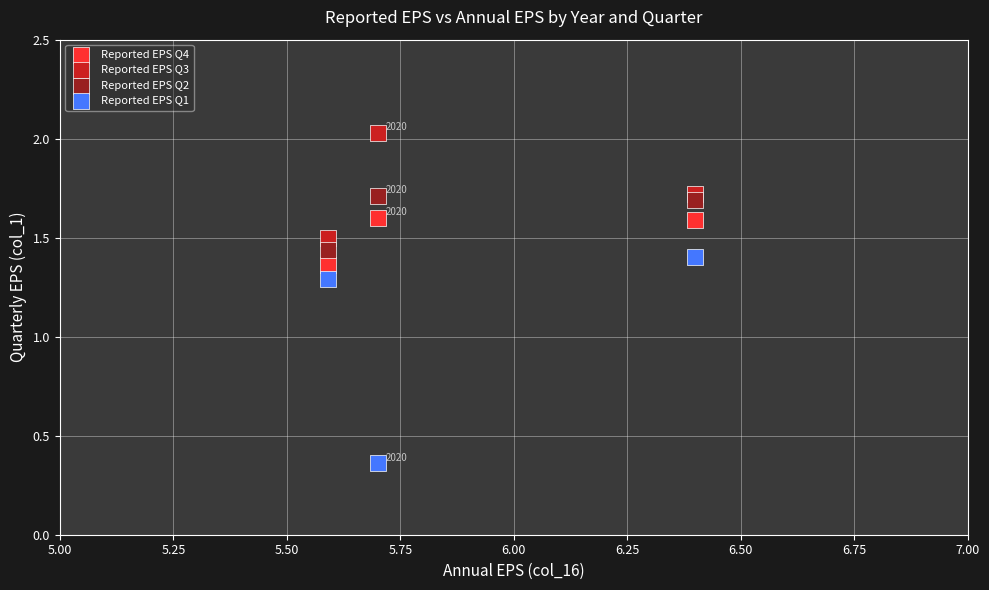

Across all data points, what is the range of Y values (max minus min)?

1.7